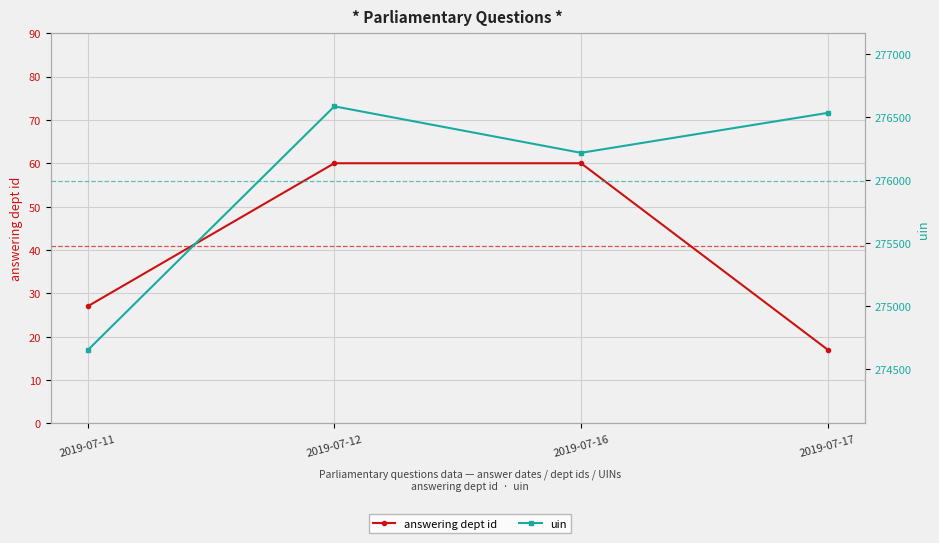

True or false: answering dept id and uin intersect in this chart.

False